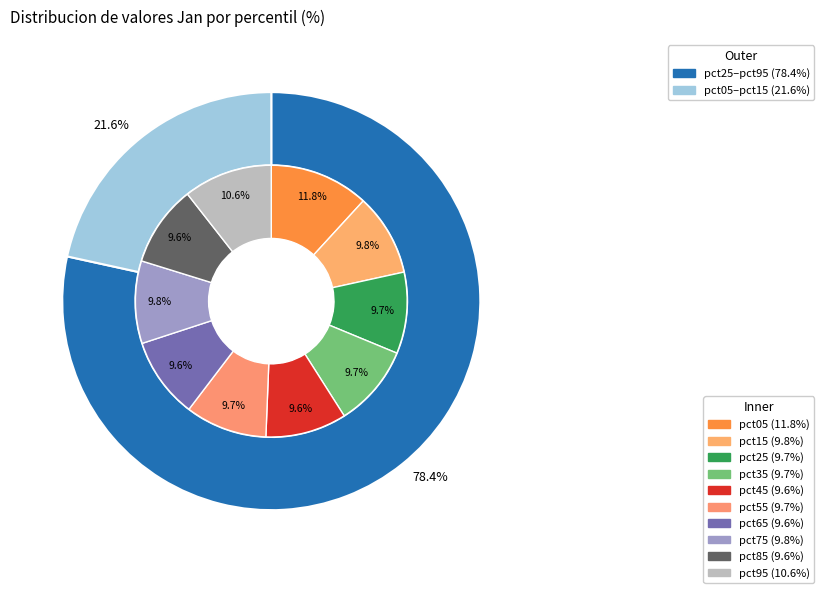

To the nearest percent, what portion does pct95 represent?

11%